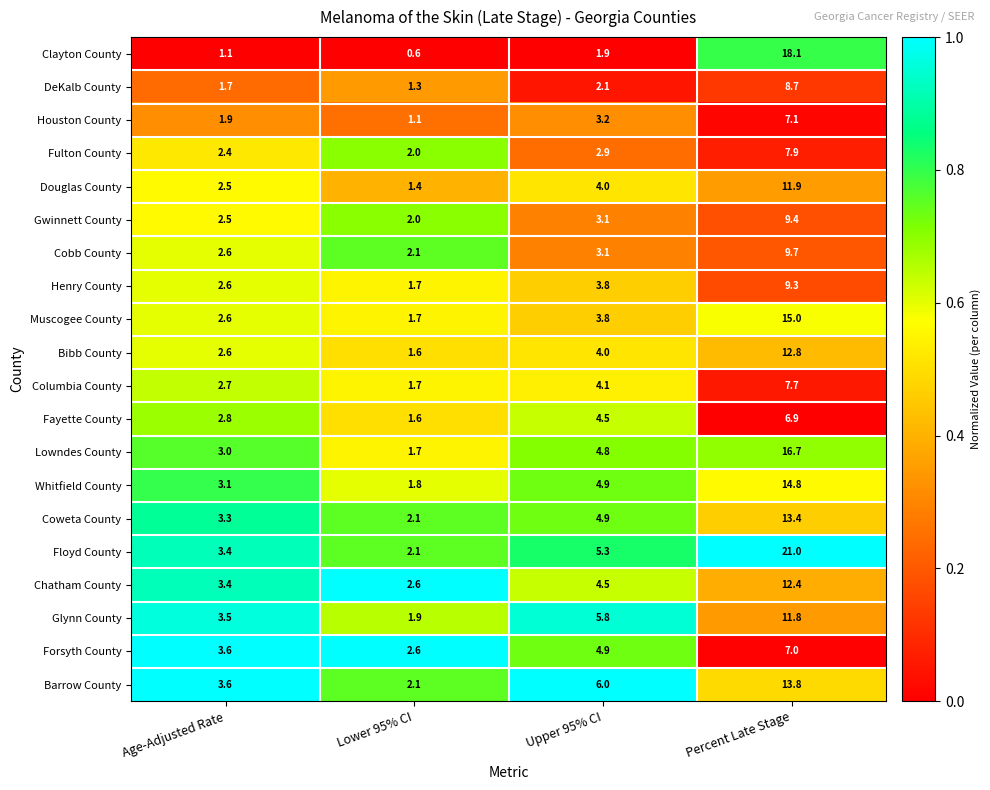

Which series changed the most between Lower 95% CI and Percent Late Stage?

Floyd County